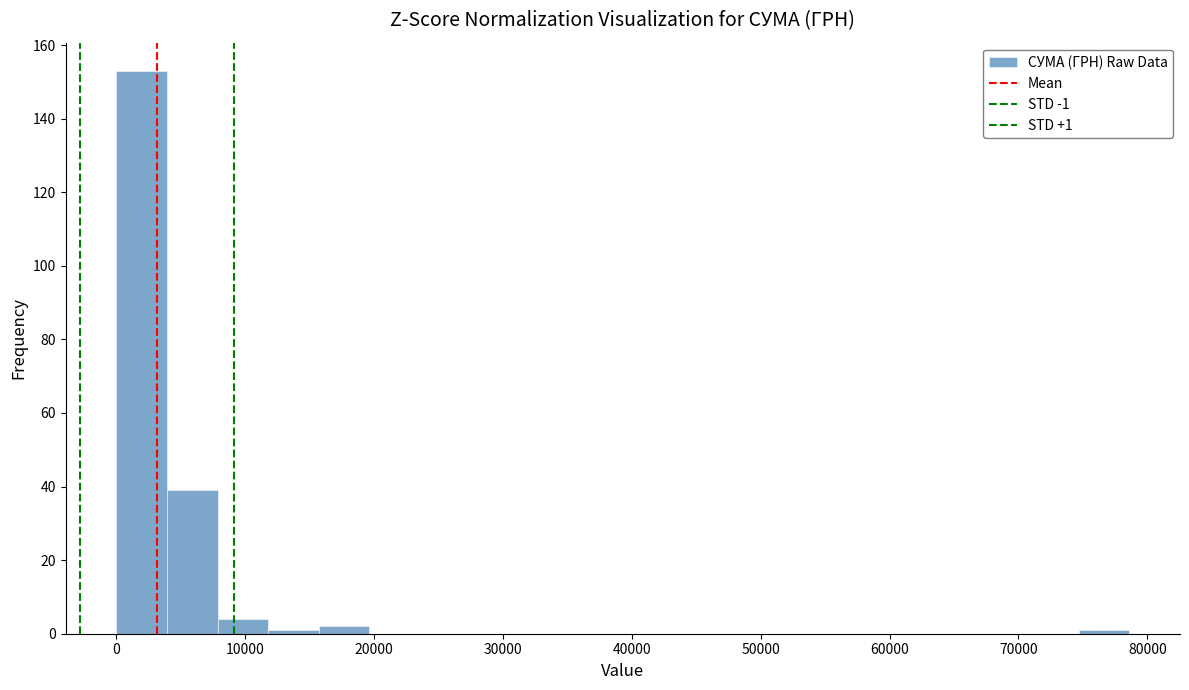

Around what value on the x-axis is the tallest bar? Give the approximate position of its centre, as read against the axis.

2000